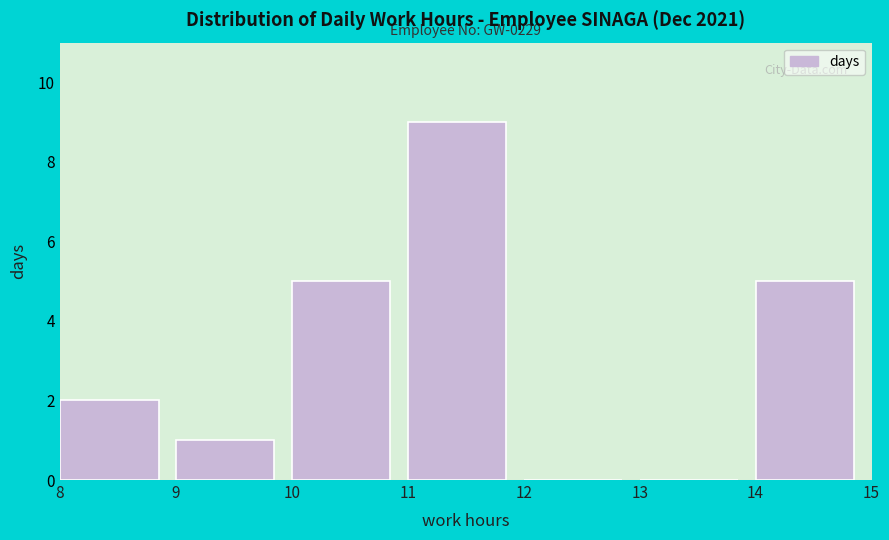

Which range on the x-axis has the tallest bar?

11 to 12